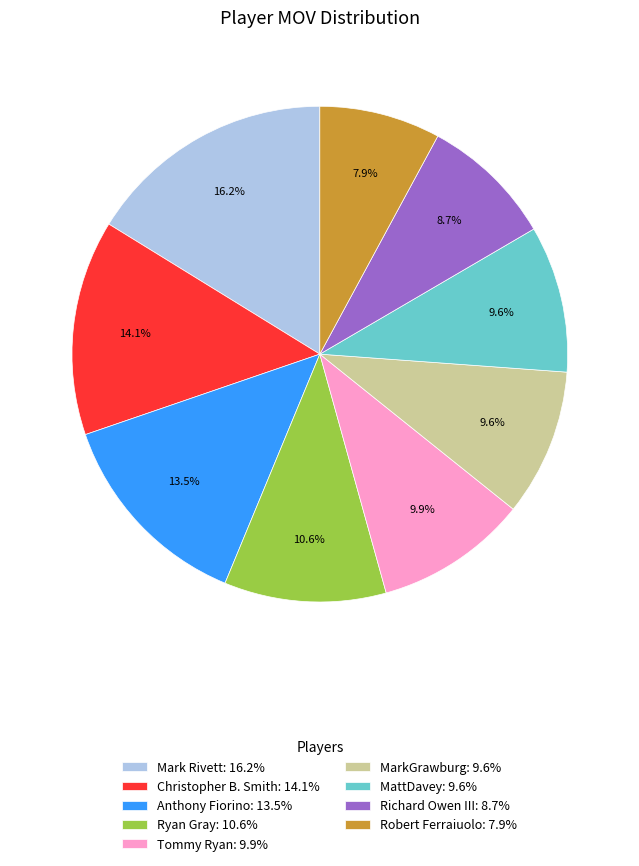

Does Ryan Gray account for over 50% of the chart?

No